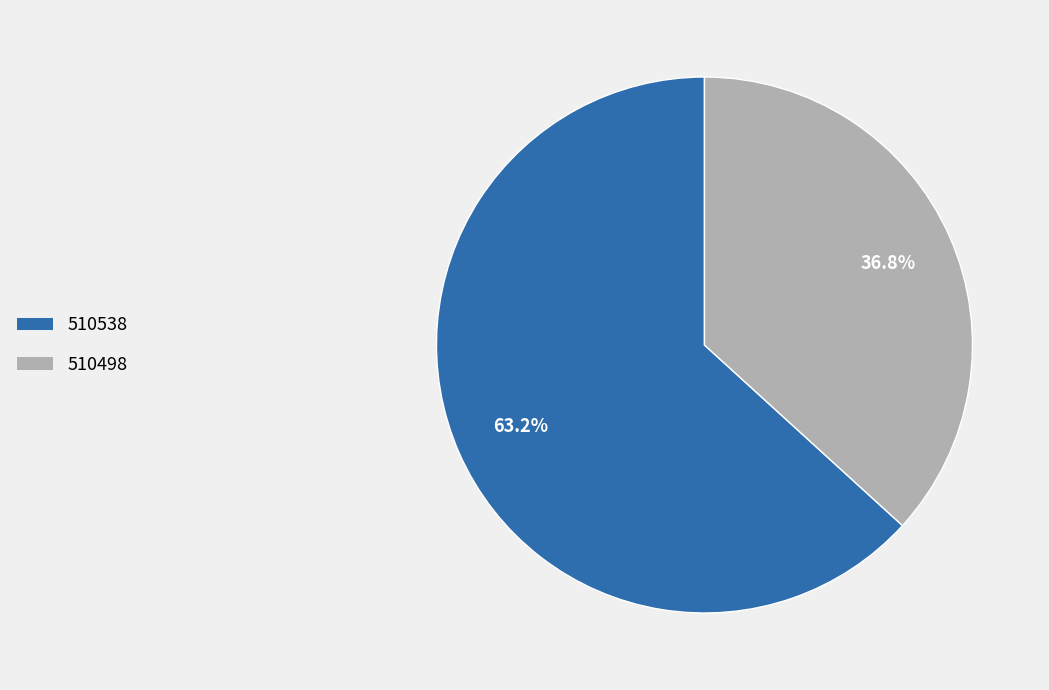

How many slices are in this pie chart?

2